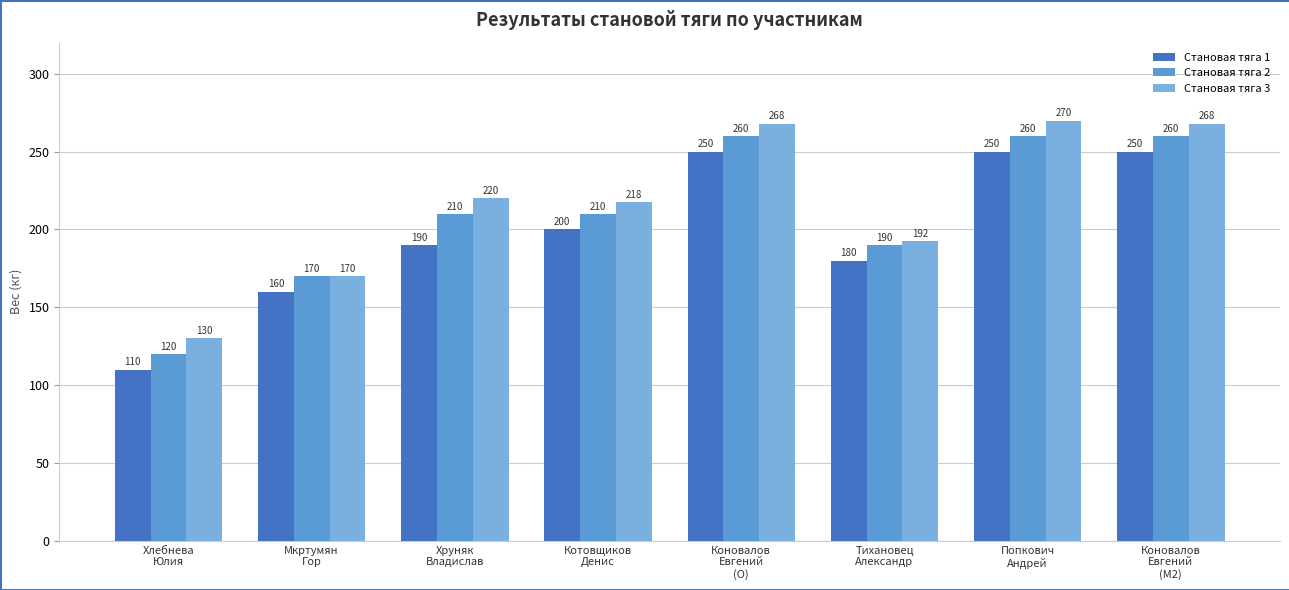

What is the value of the Становая тяга 2 bar at the 8th from the left?

260.0